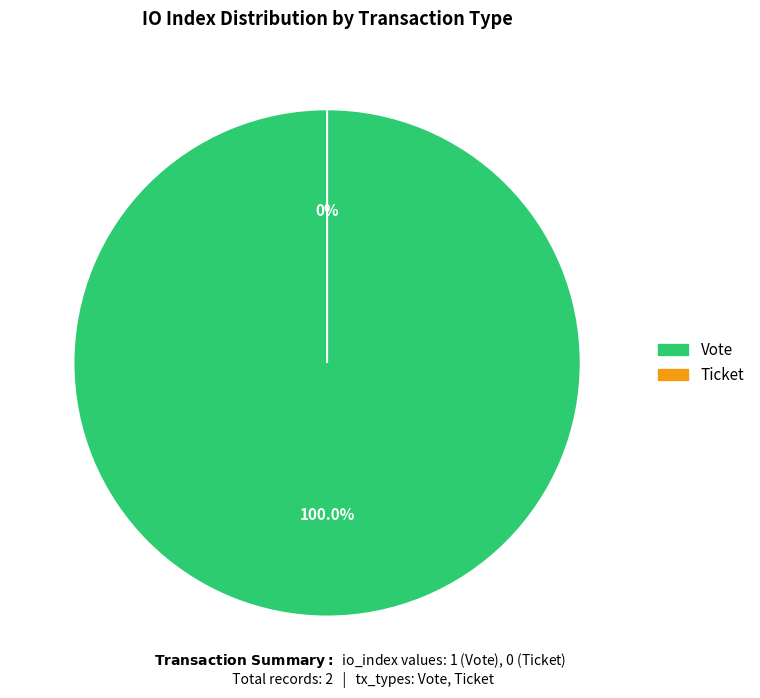

How many segments does this pie chart have?

2